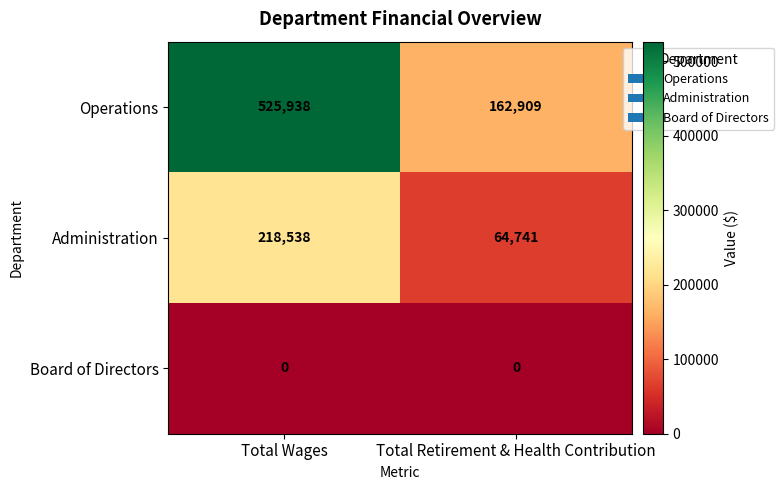

Reading right to left, list all the values displayed in this chart.

Operations: Total Retirement & Health Contribution=162909	Total Wages=525938
Administration: Total Retirement & Health Contribution=64741	Total Wages=218538
Board of Directors: Total Retirement & Health Contribution=0	Total Wages=0